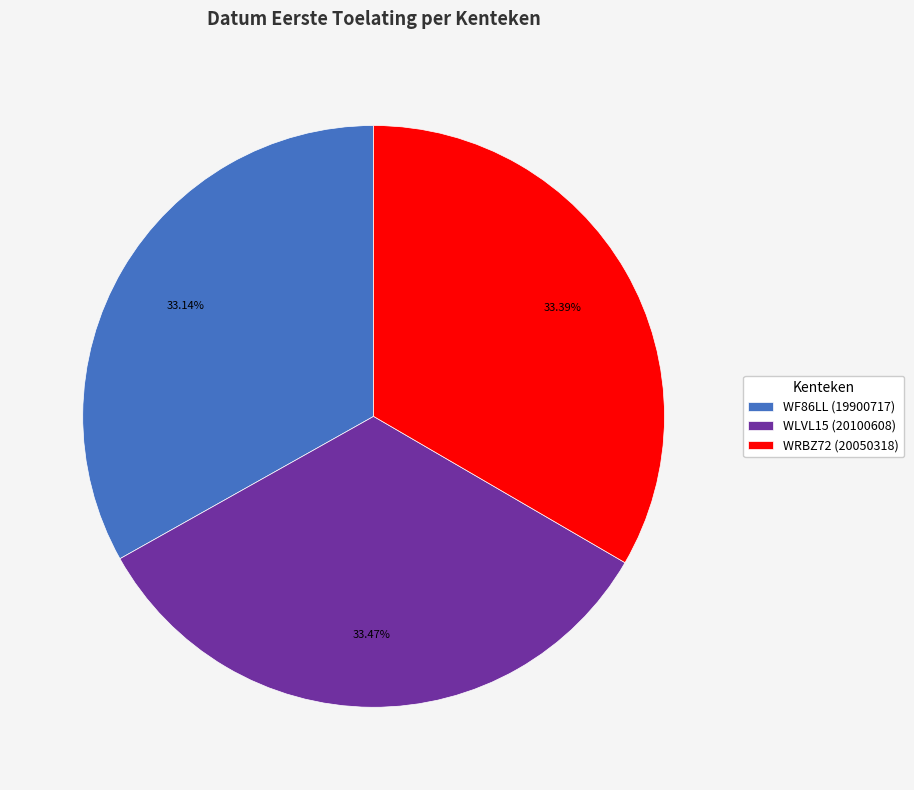

Is the sum of WRBZ72 (20050318) and WLVL15 (20100608) greater than half?

Yes